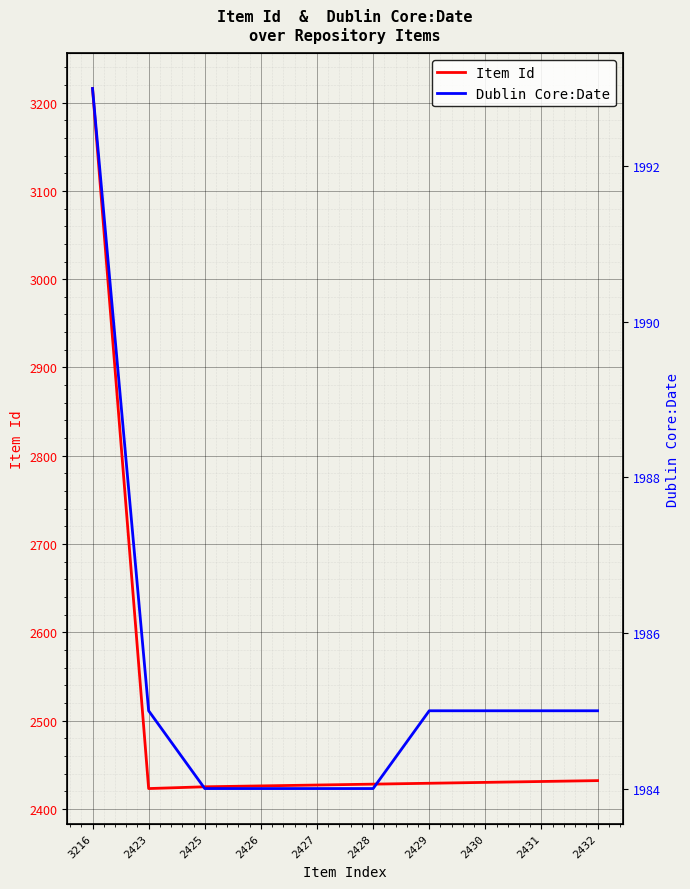

True or false: Item Id and Dublin Core:Date intersect in this chart.

False